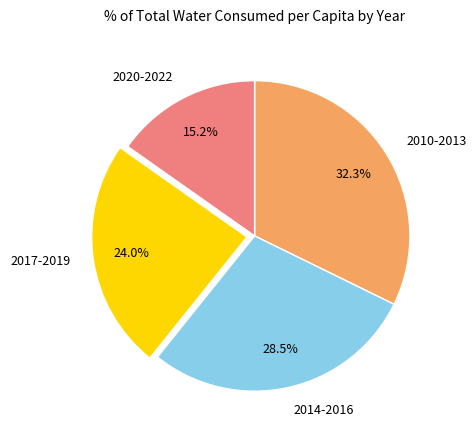

Does any single category account for the majority?

No